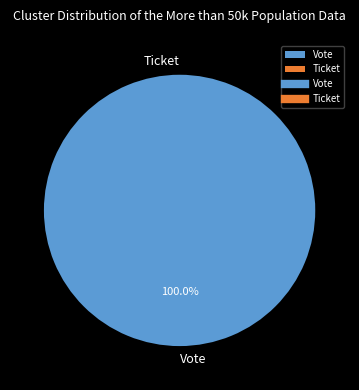

Is the sum of Vote and Ticket greater than half?

Yes